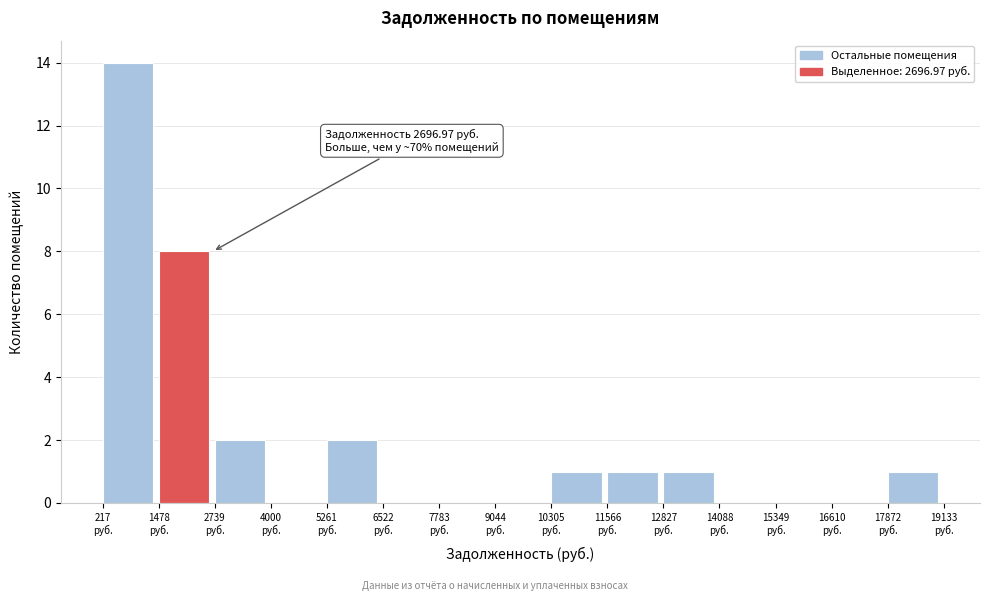

Which range on the x-axis has the tallest bar?

200 to 1400